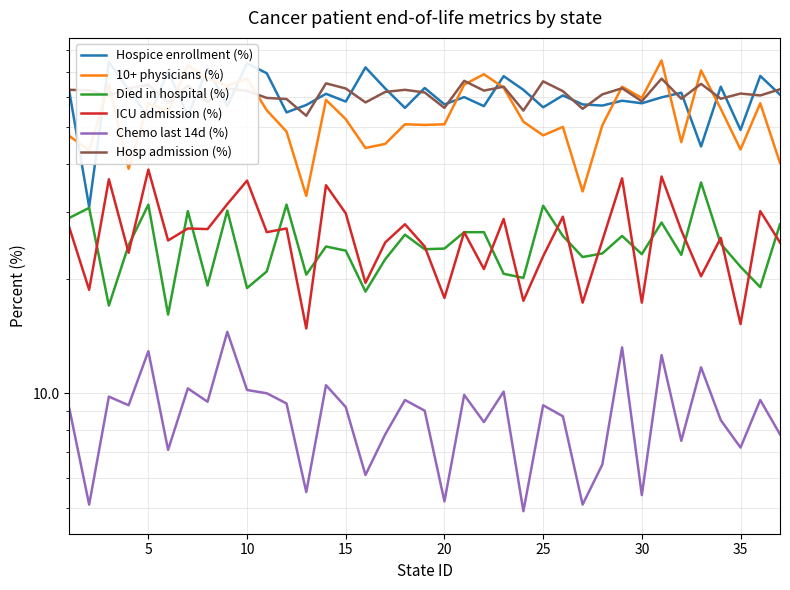

Is it true that ICU admission (%) equals 41.7 at 30?

False